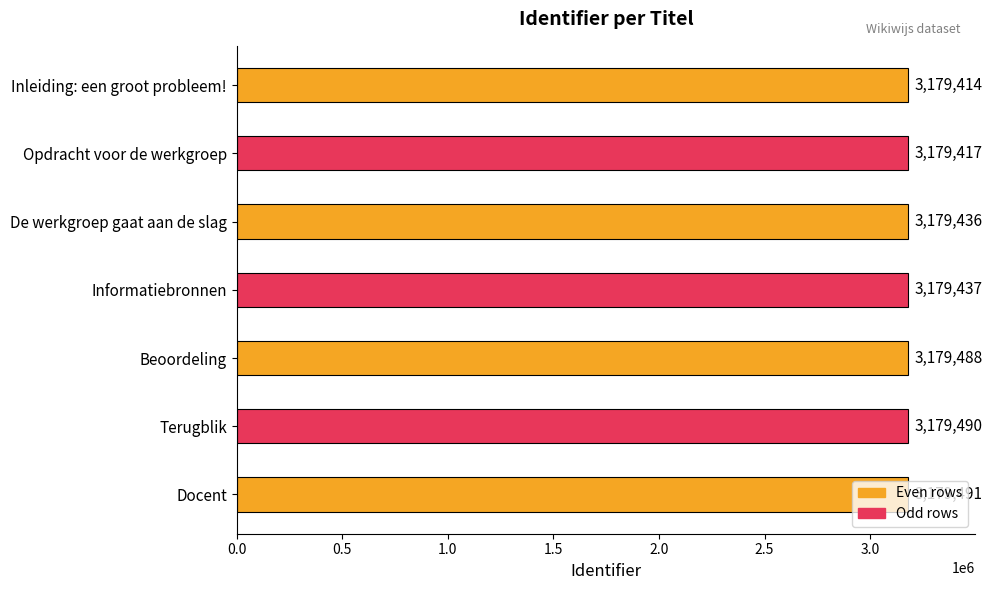

Where is the data nearest to the value 3179452?

Informatiebronnen